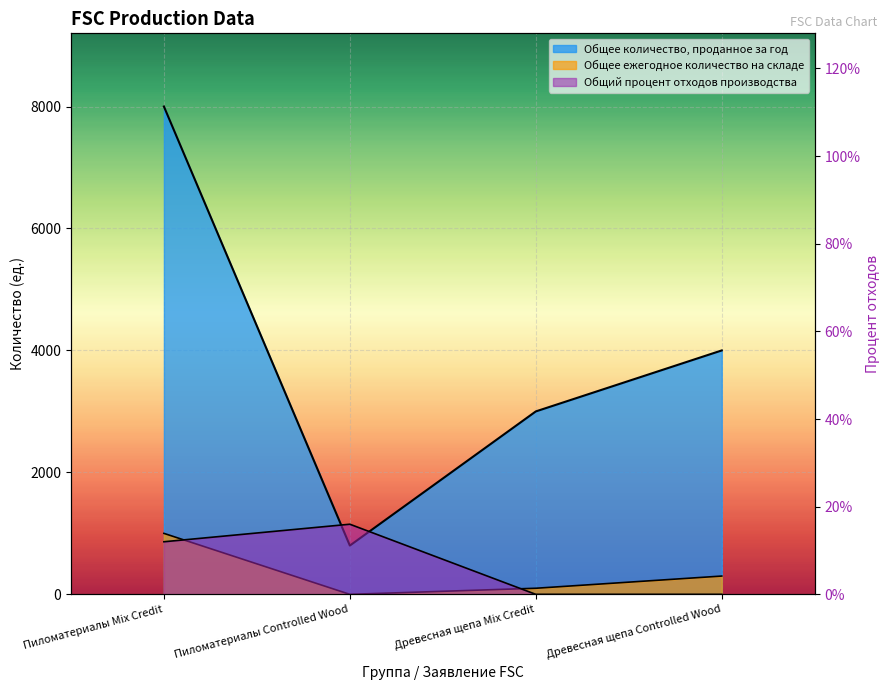

What is the average value of the Общий процент отходов производства series?

0.1